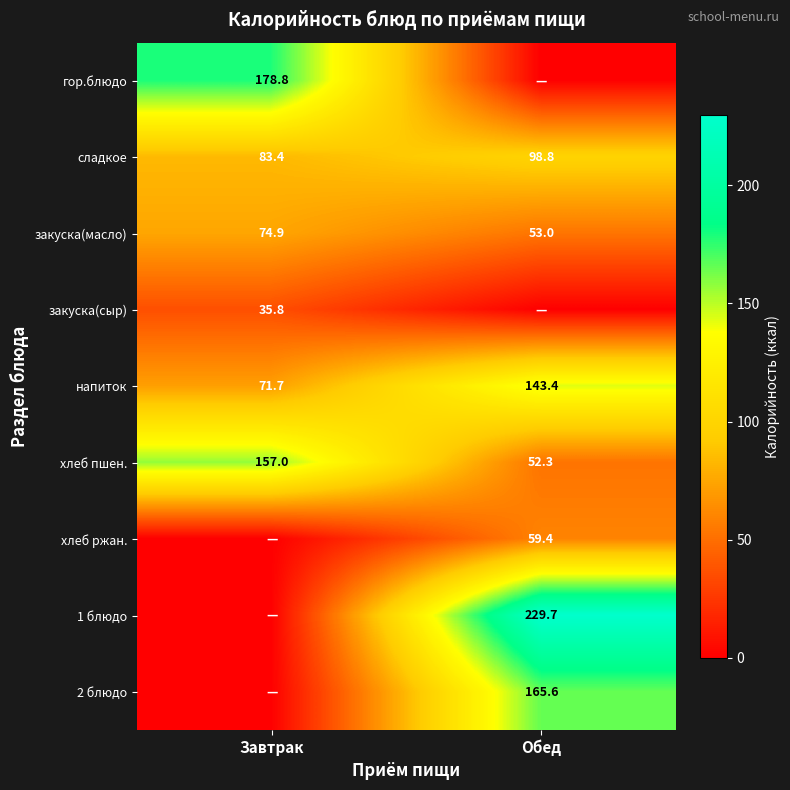

Is it true that 1 блюдо equals 229.7 at Обед?

True